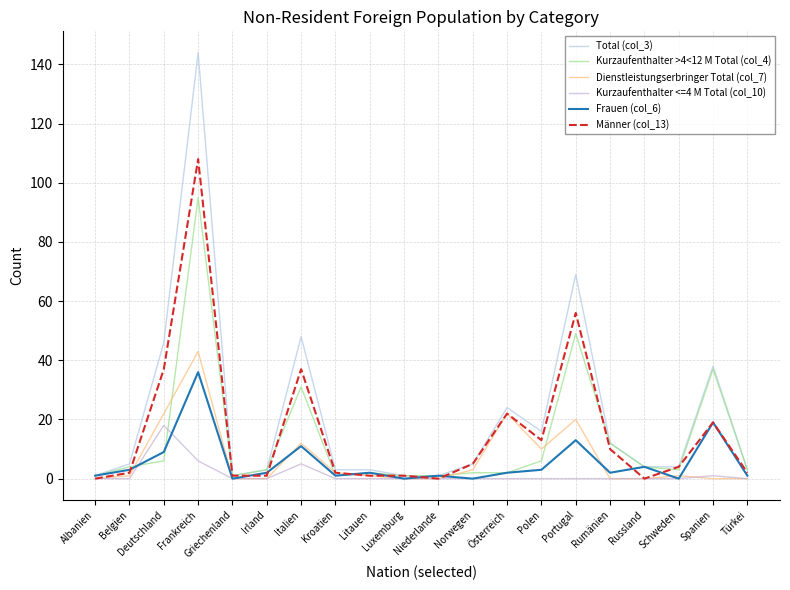

How many lines are shown in the chart?

6